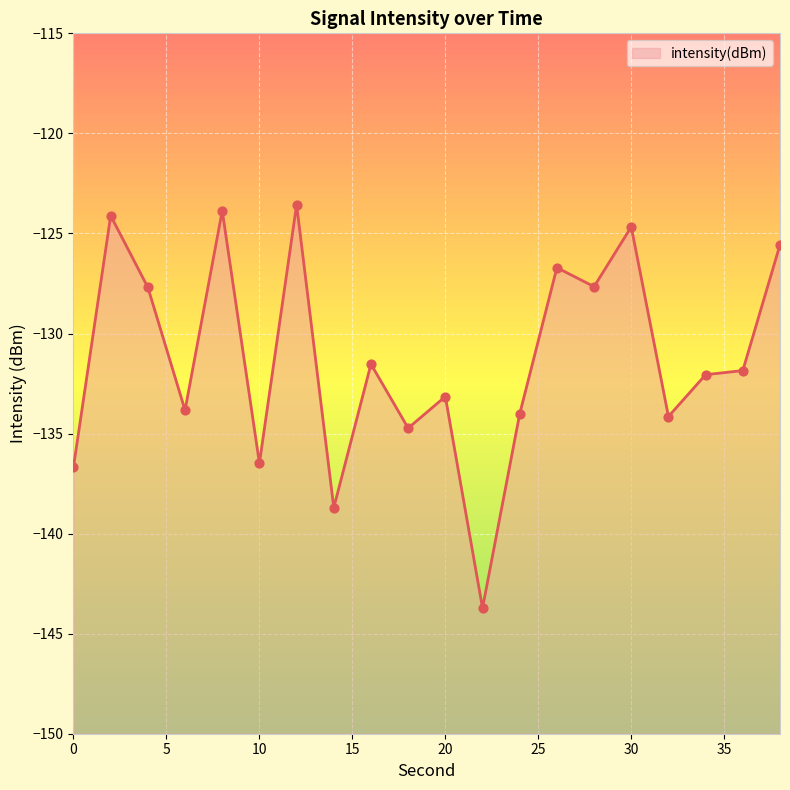

What is the change in value from 28 to 34?

-4.4